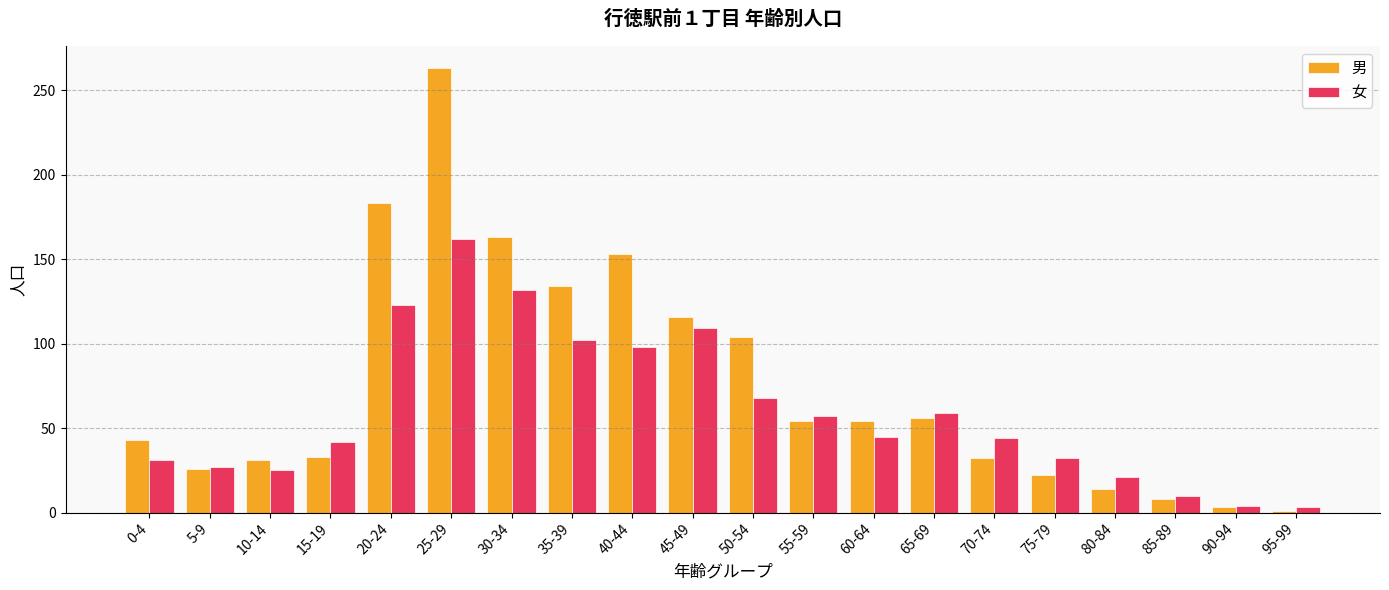

Rank the series at 15-19 from highest to lowest value.

女, 男